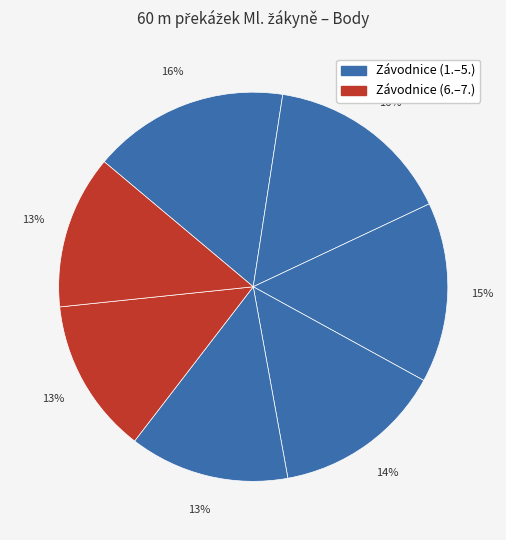

Is there a majority slice in this chart?

No